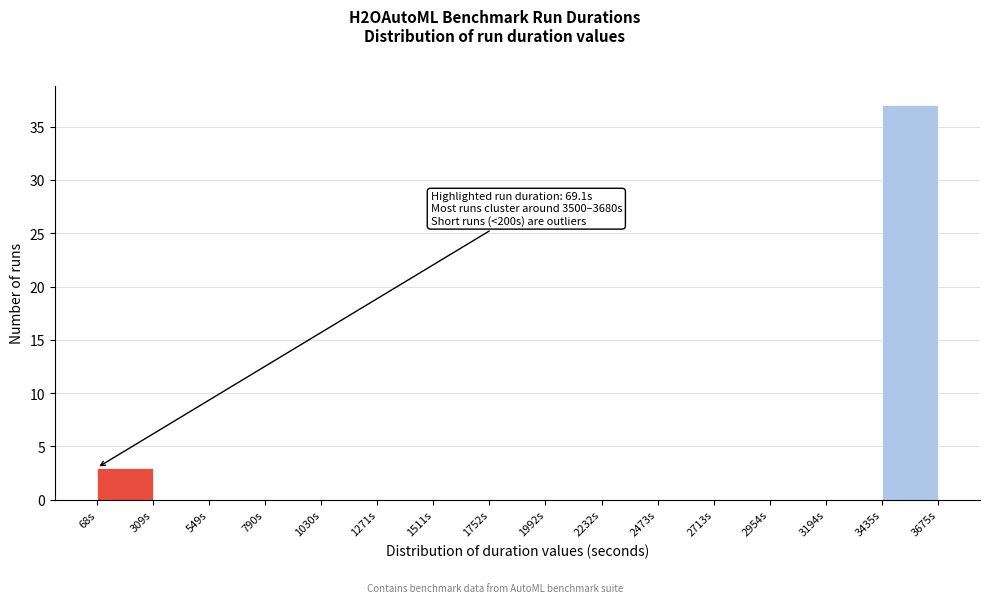

Which range on the x-axis has the tallest bar?

3450 to 3700